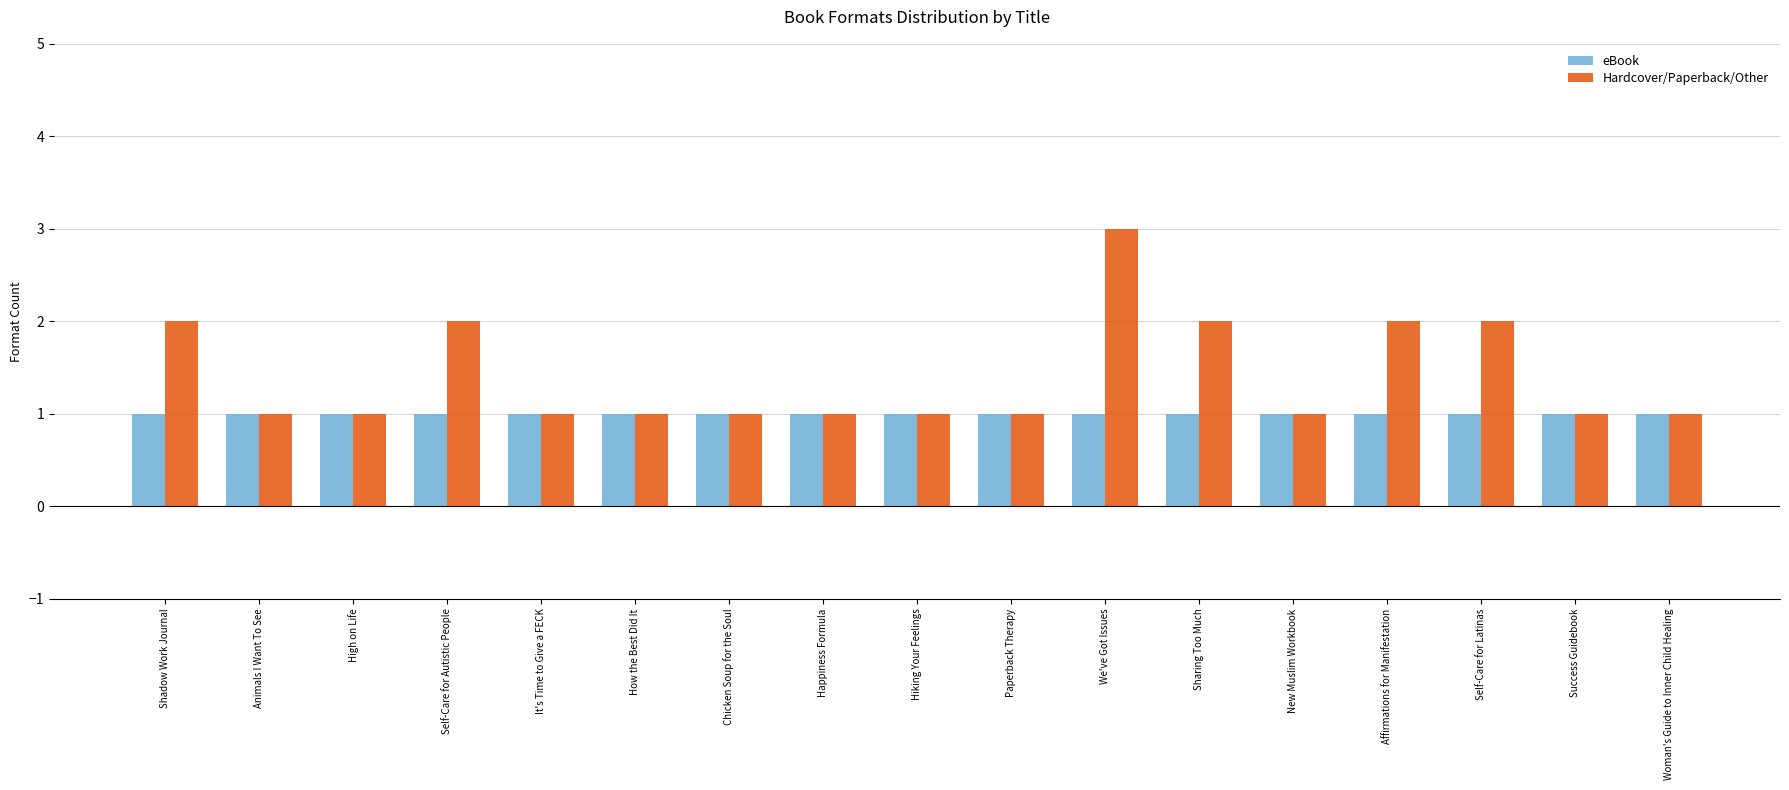

Reading right to left, what are all the values shown in this chart?

eBook: Woman's Guide to Inner Child Healing=1	Success Guidebook=1	Self-Care for Latinas=1	Affirmations for Manifestation=1	New Muslim Workbook=1	Sharing Too Much=1	We've Got Issues=1	Paperback Therapy=1	Hiking Your Feelings=1	Happiness Formula=1	Chicken Soup for the Soul=1	How the Best Did It=1	It's Time to Give a FECK=1	Self-Care for Autistic People=1	High on Life=1	Animals I Want To See=1	Shadow Work Journal=1
Hardcover/Paperback/Other: Woman's Guide to Inner Child Healing=1	Success Guidebook=1	Self-Care for Latinas=2	Affirmations for Manifestation=2	New Muslim Workbook=1	Sharing Too Much=2	We've Got Issues=3	Paperback Therapy=1	Hiking Your Feelings=1	Happiness Formula=1	Chicken Soup for the Soul=1	How the Best Did It=1	It's Time to Give a FECK=1	Self-Care for Autistic People=2	High on Life=1	Animals I Want To See=1	Shadow Work Journal=2